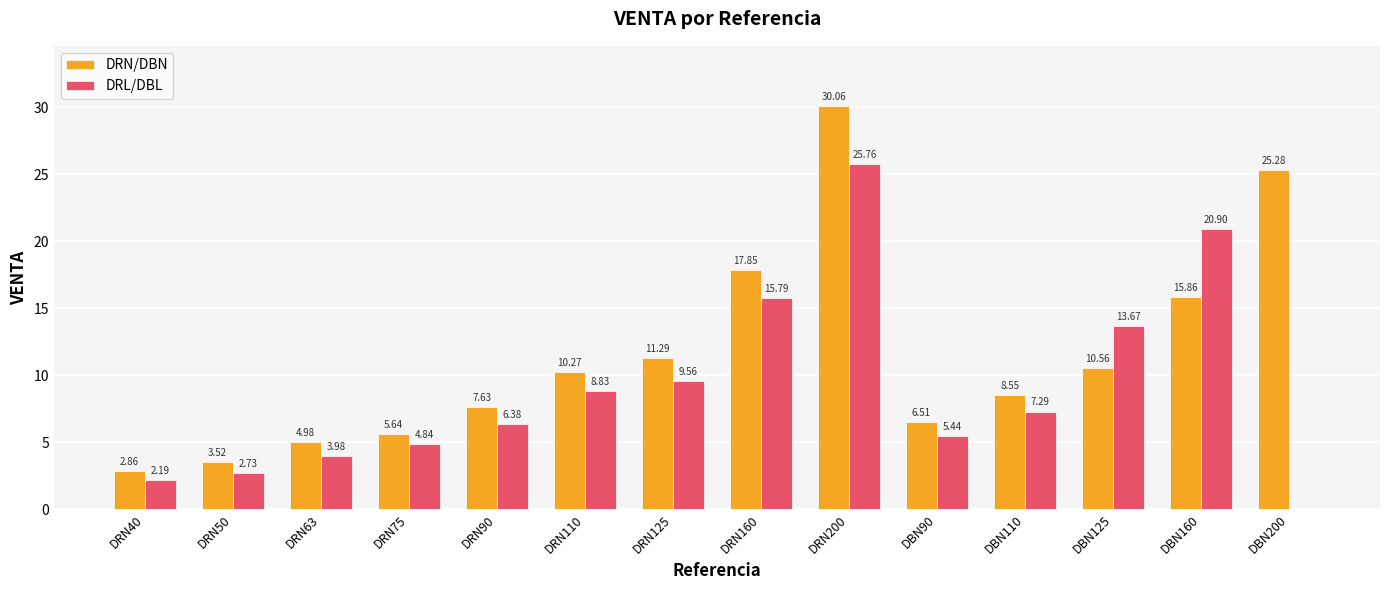

True or false: DRN/DBN has a value of 12.8 at DRN90.

False